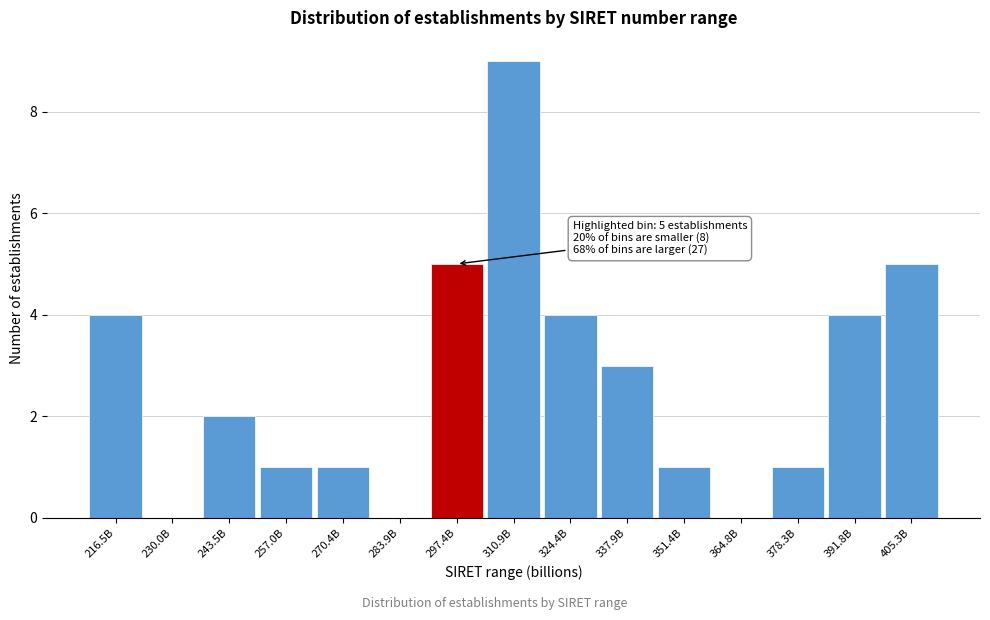

Reading left to right, what are all the values shown in this chart?

216.5B=4	230.0B=0	243.5B=2	257.0B=1	270.4B=1	283.9B=0	297.4B=5	310.9B=9	324.4B=4	337.9B=3	351.4B=1	364.8B=0	378.3B=1	391.8B=4	405.3B=5